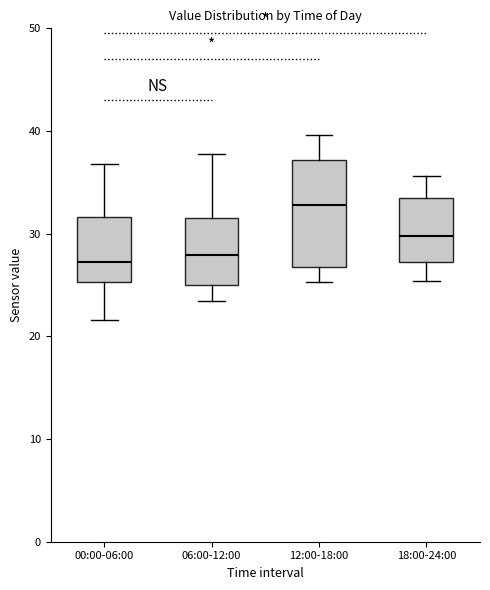

Reading left to right, transcribe this box plot: for each box, give where its median line is, the range the box spans, and where its two whiskers end, as read against the y-axis. The values are not printed on the chart, so give them approximately, as read against the axis.

00:00-06:00: median 27, box 25 to 32, whiskers 22 to 37
06:00-12:00: median 28, box 25 to 32, whiskers 23 to 38
12:00-18:00: median 33, box 27 to 37, whiskers 25 to 40
18:00-24:00: median 30, box 27 to 33, whiskers 25 to 36